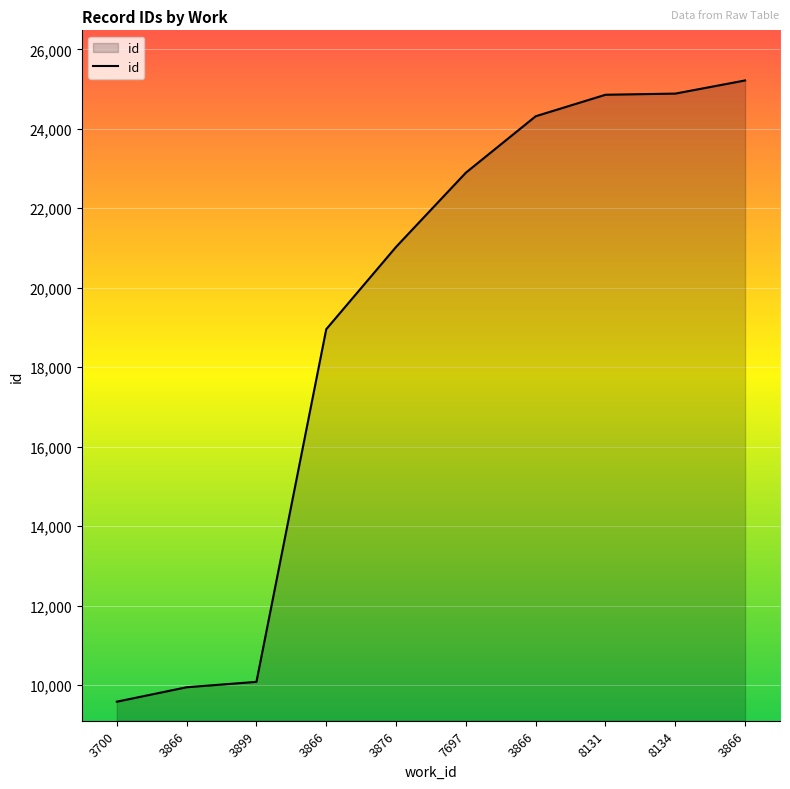

Which category has the highest value across all series?

3866